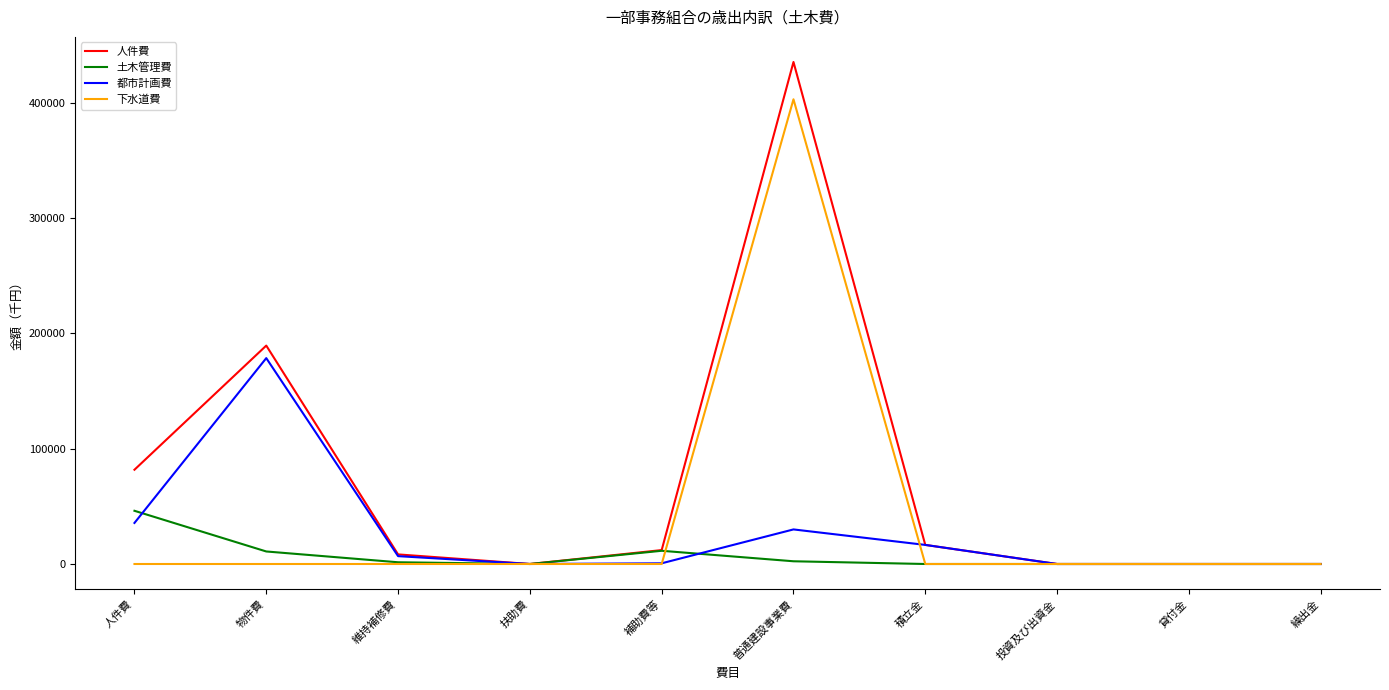

Is it true that 都市計画費 equals 29975 at 普通建設事業費?

True